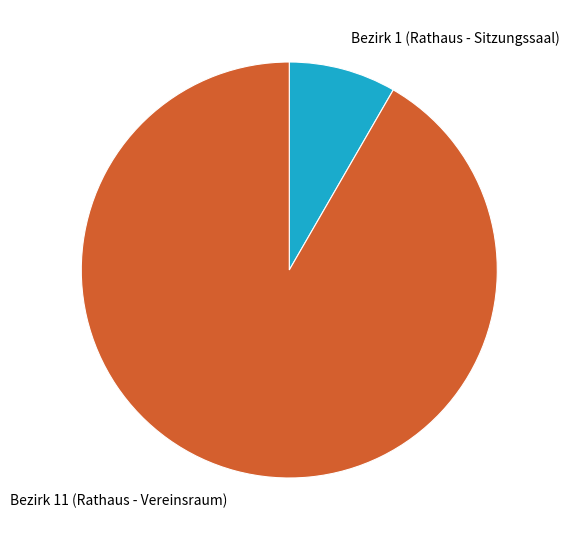

Which category has the biggest portion of the pie?

Bezirk 11 (Rathaus - Vereinsraum)